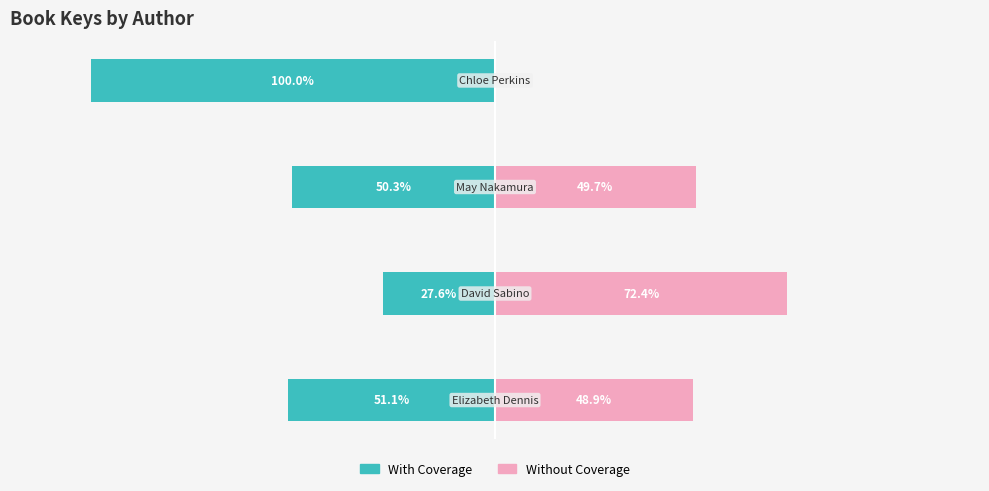

How many bars are there in each group?

2